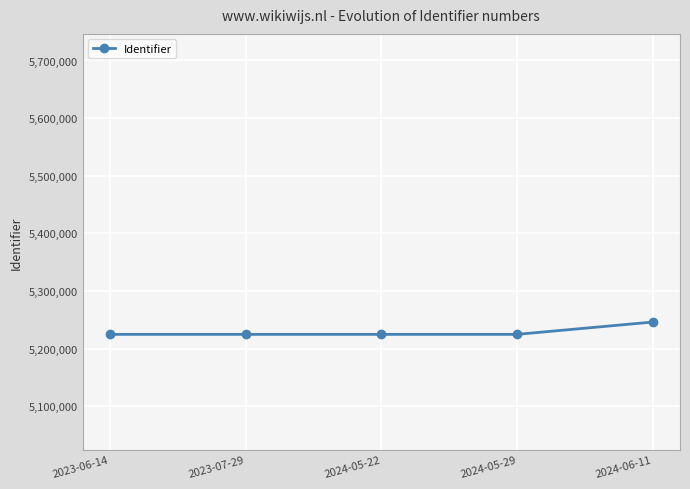

What is the difference between the maximum and minimum values?

21402